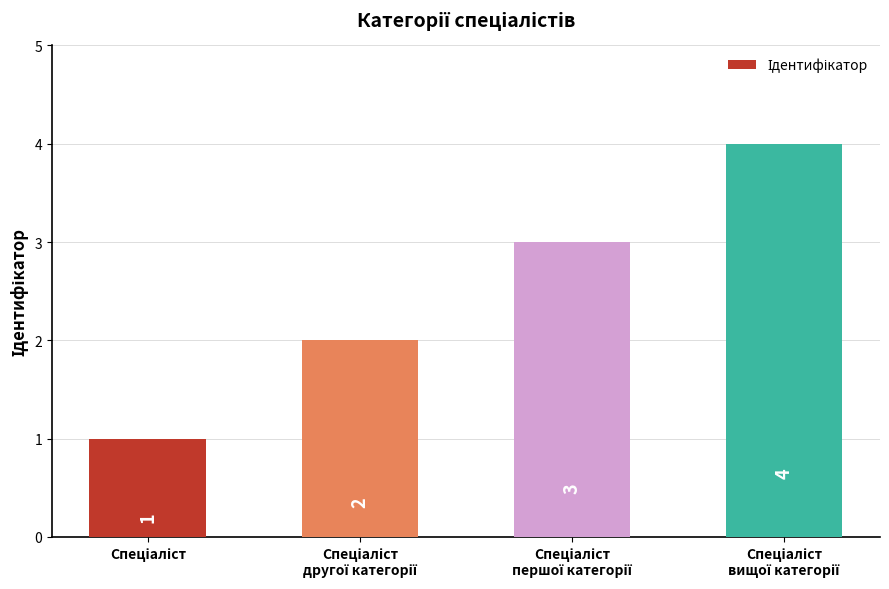

What is the maximum value shown in the chart?

4